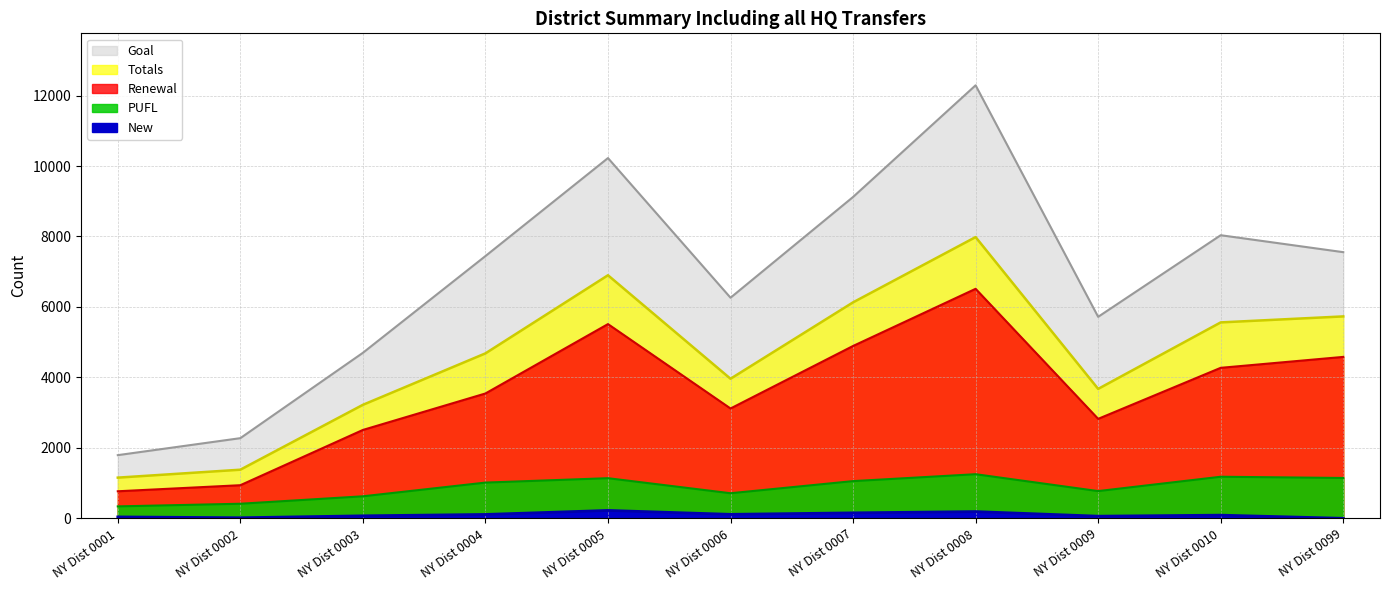

Count the number of categories in the chart.

11